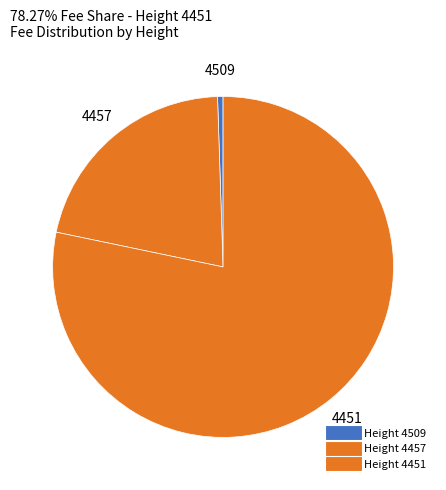

Rank the categories by value from highest to lowest.

4451, 4457, 4509